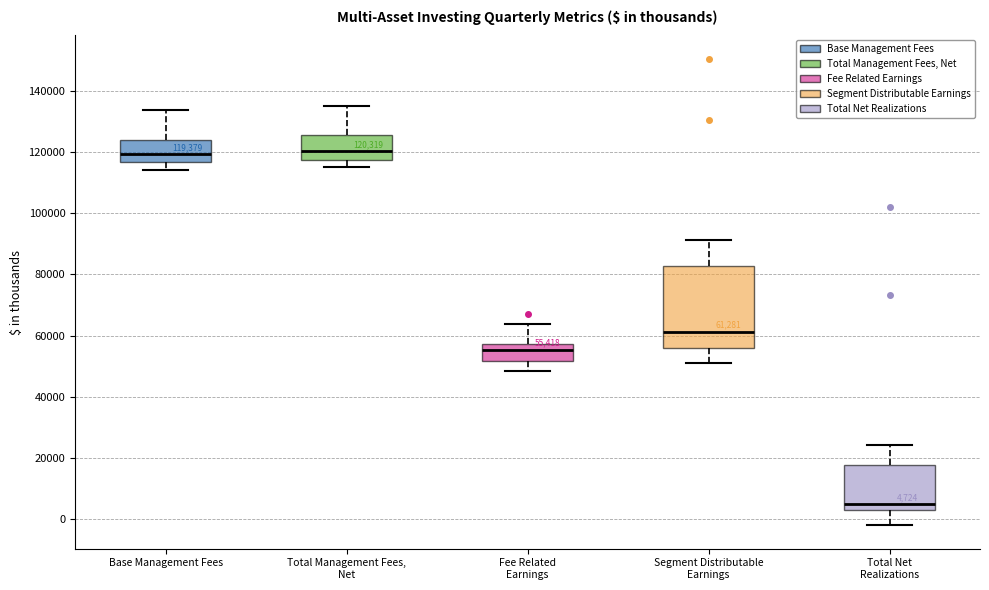

Comparing the boxes themselves (not the whiskers), which one is the tallest?

Segment Distributable Earnings